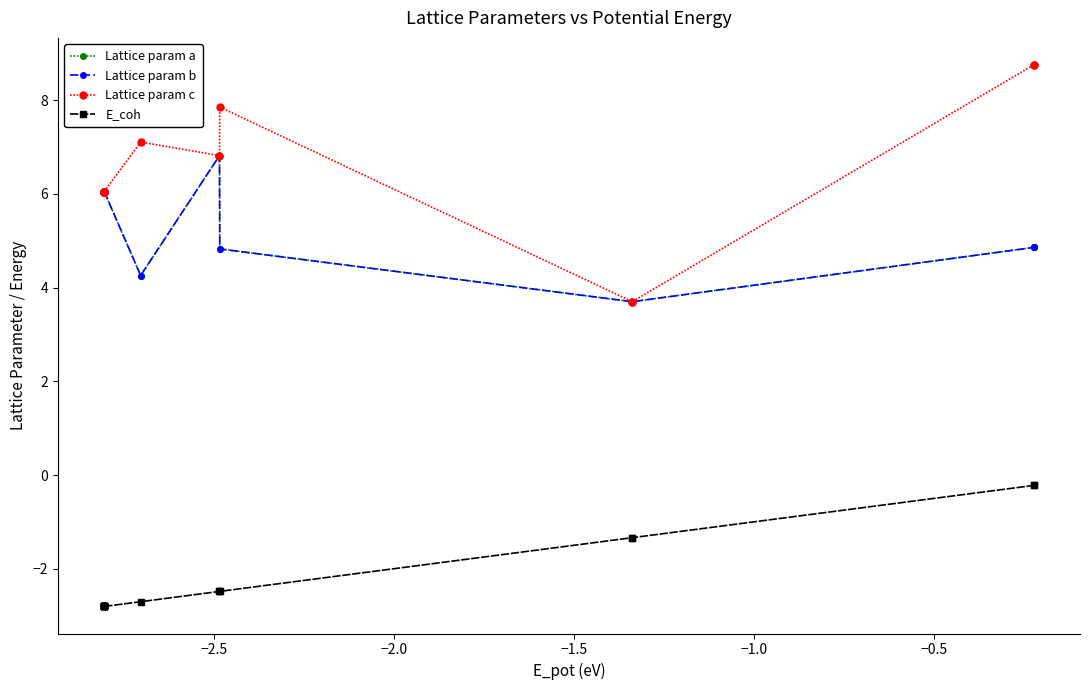

List the series in order of their peak value, highest first.

Lattice param c, Lattice param a, Lattice param b, E_coh